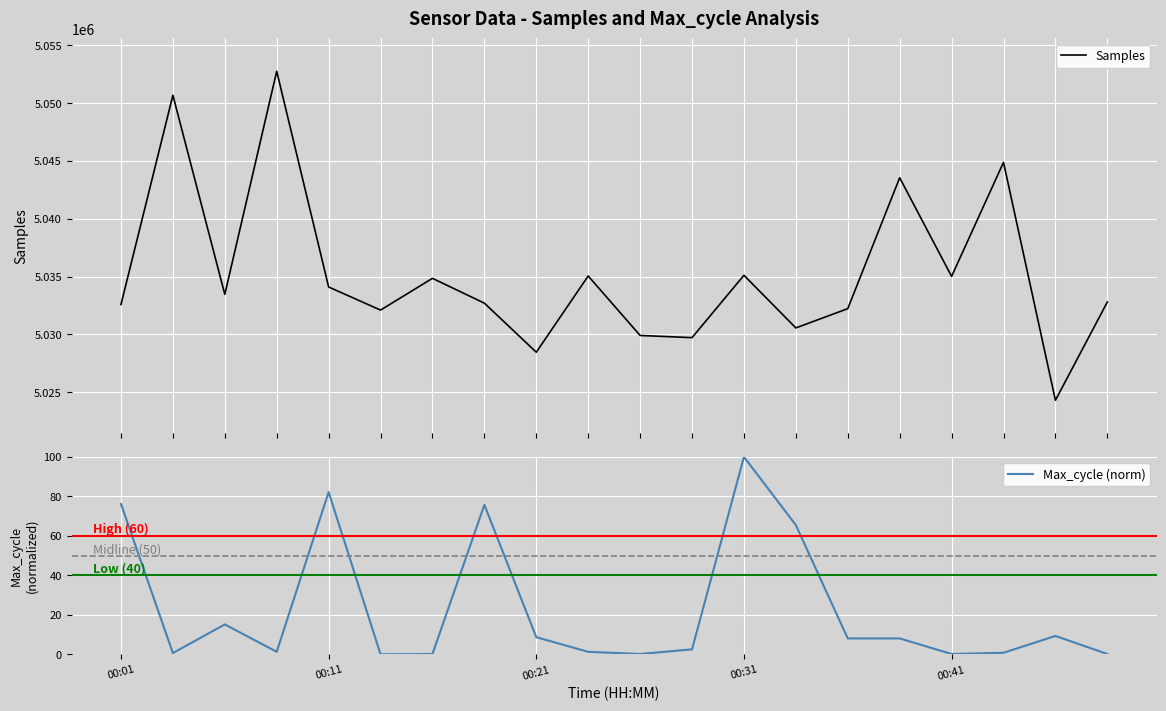

What are all the series names shown in the legend?

Samples, Max_cycle (norm)